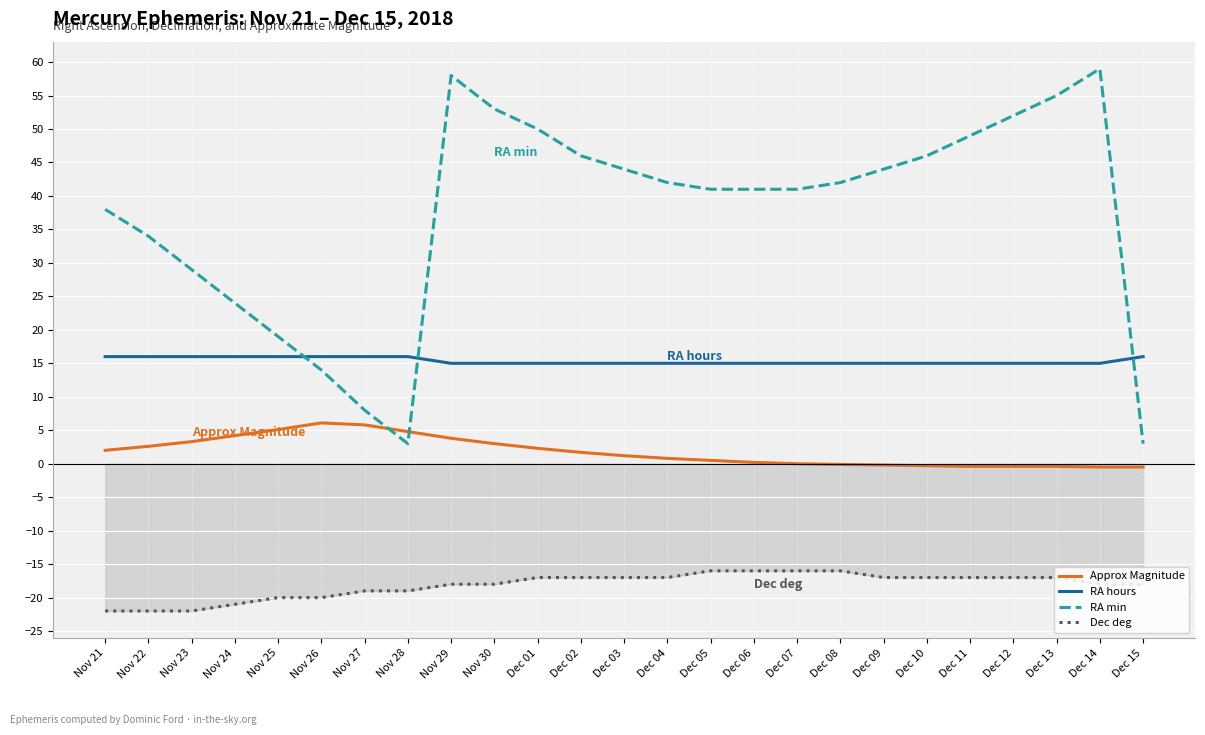

What is the difference between the Dec deg values at Dec 04 and Dec 05?

1.0